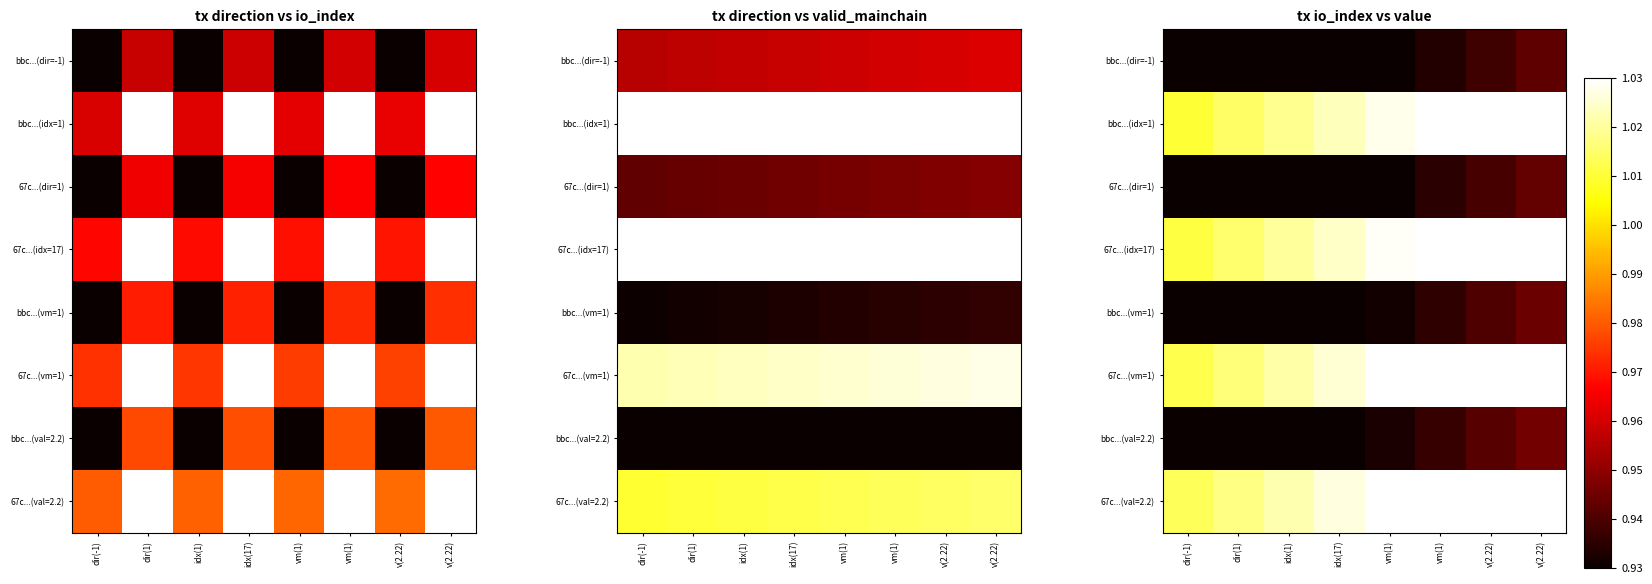

The 67c...(val=2.2) series shows 1.0 at vm(1). True or false?

True